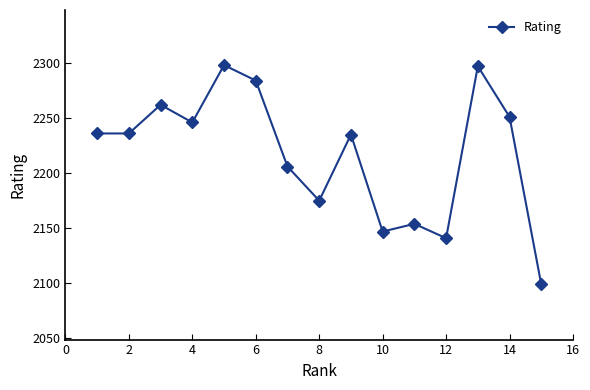

How many data points are less than 2236?

7